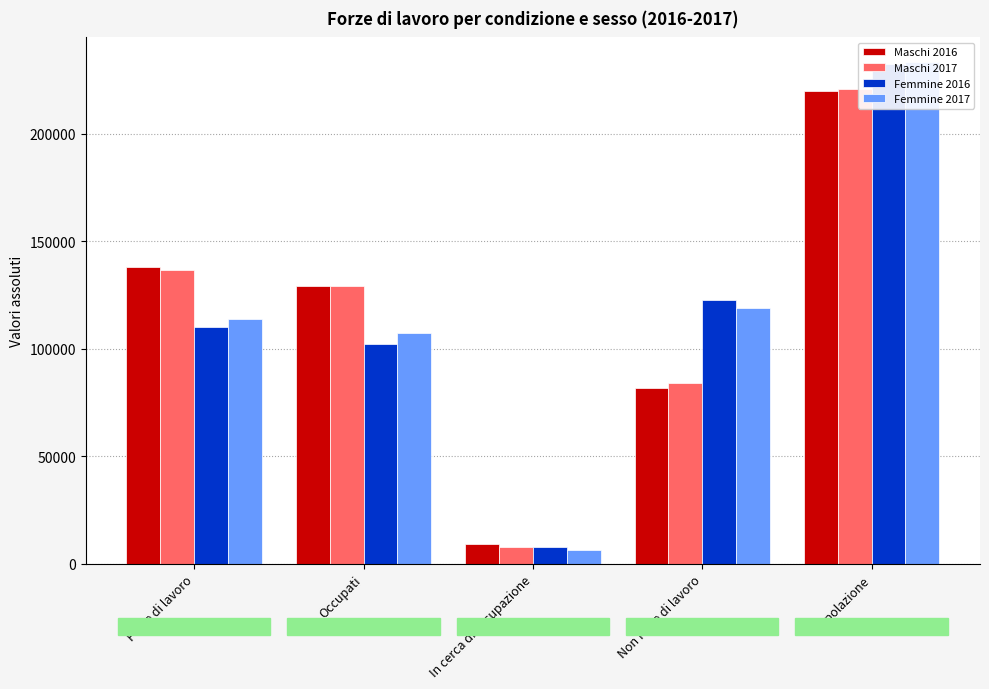

Which category has the lowest value in the Maschi 2016 series?

In cerca di occupazione